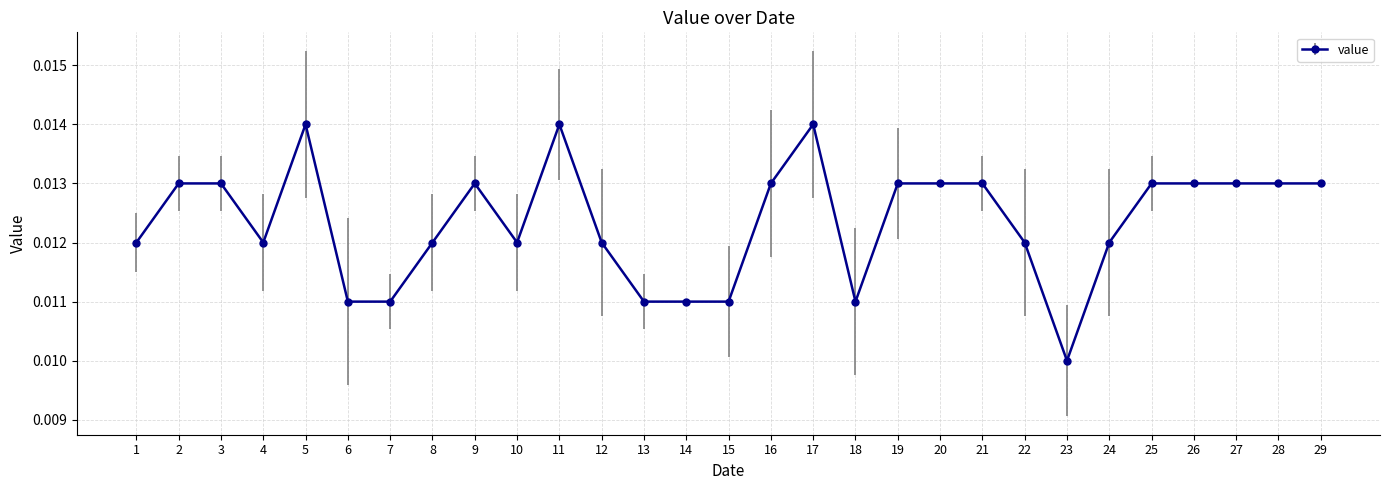

Where is the data nearest to the value 0?

23